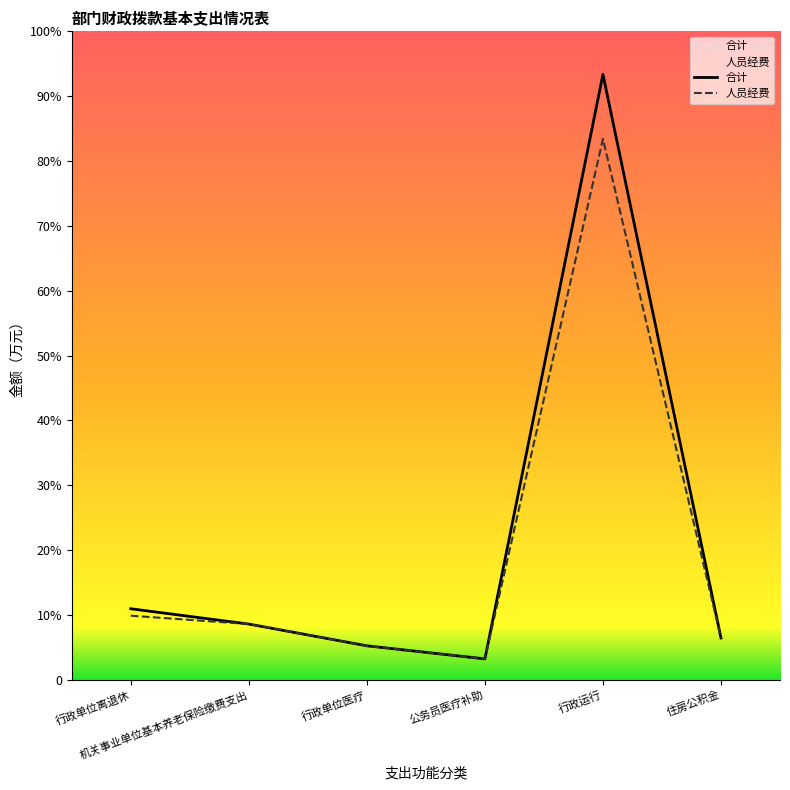

What is the maximum value for 人员经费?

108.4